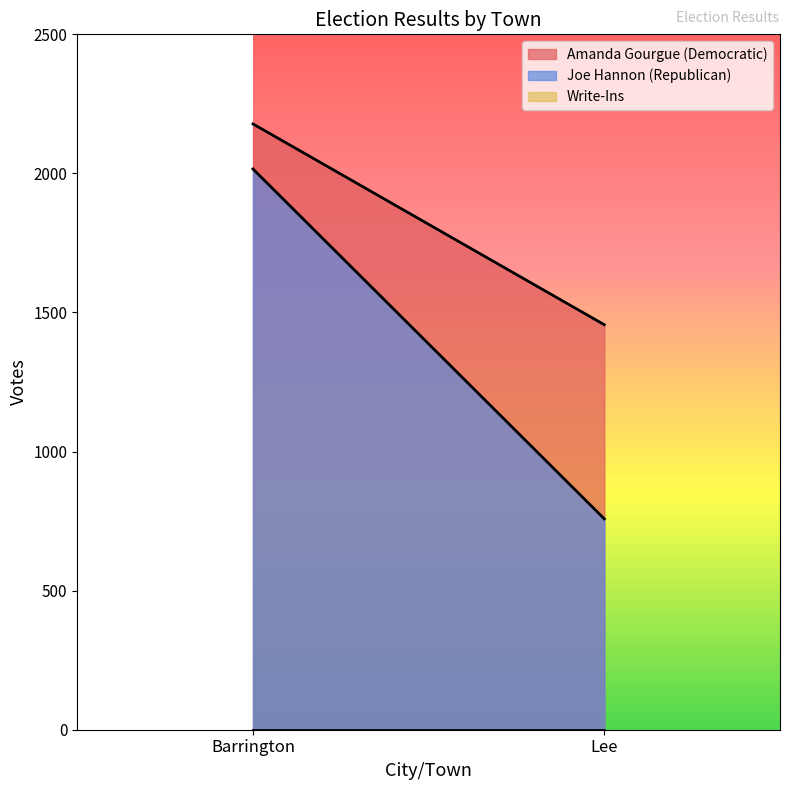

What is the label of the 2nd point from the right?

Barrington